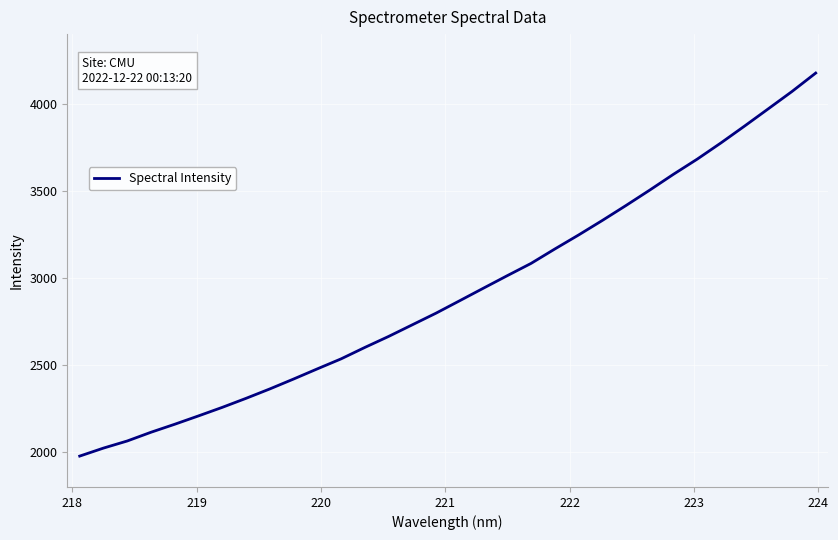

What is the difference between the maximum and minimum values?

2199.1